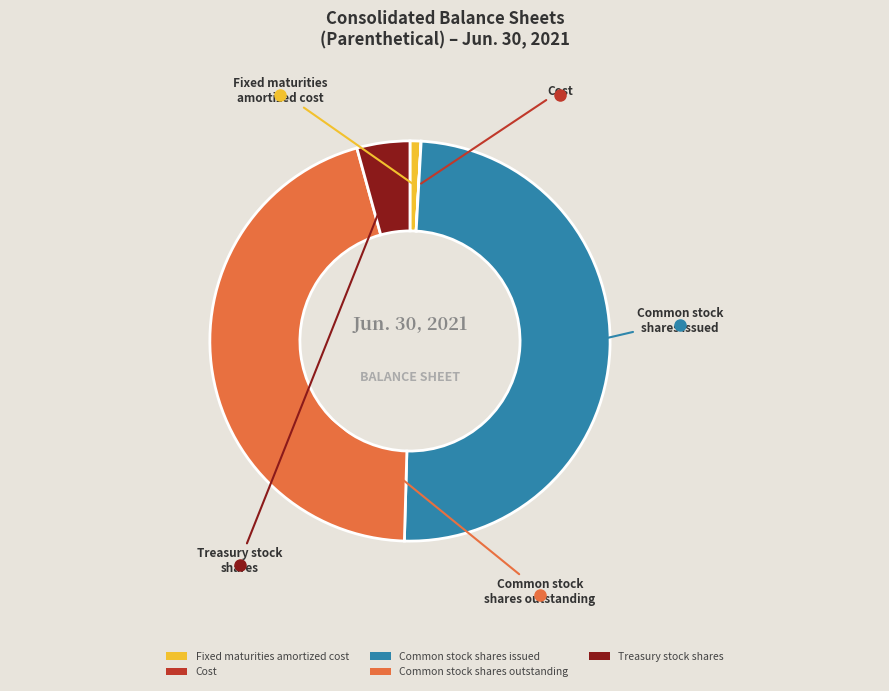

Does any single category account for the majority?

No